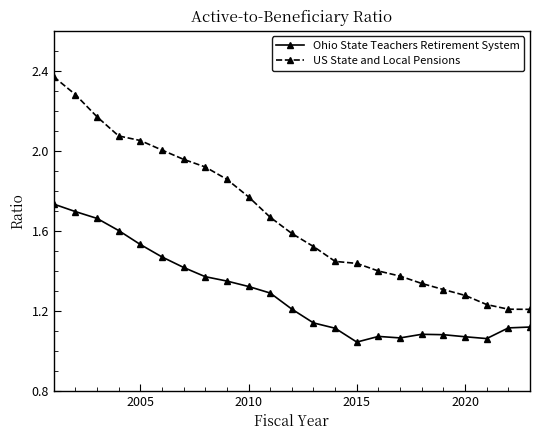

True or false: US State and Local Pensions has more than 2 interior local peaks.

False